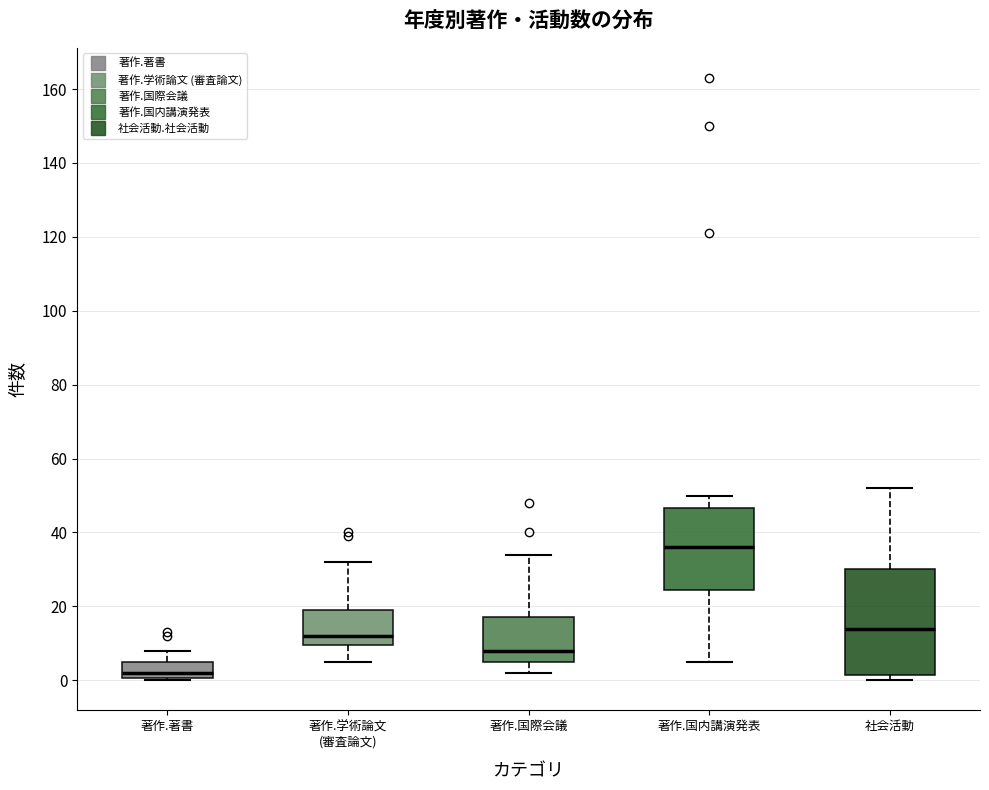

Where is the lower edge of the box for 著作.著書 on the y-axis? The values are not printed on the chart, so give them approximately, as read against the axis.

0